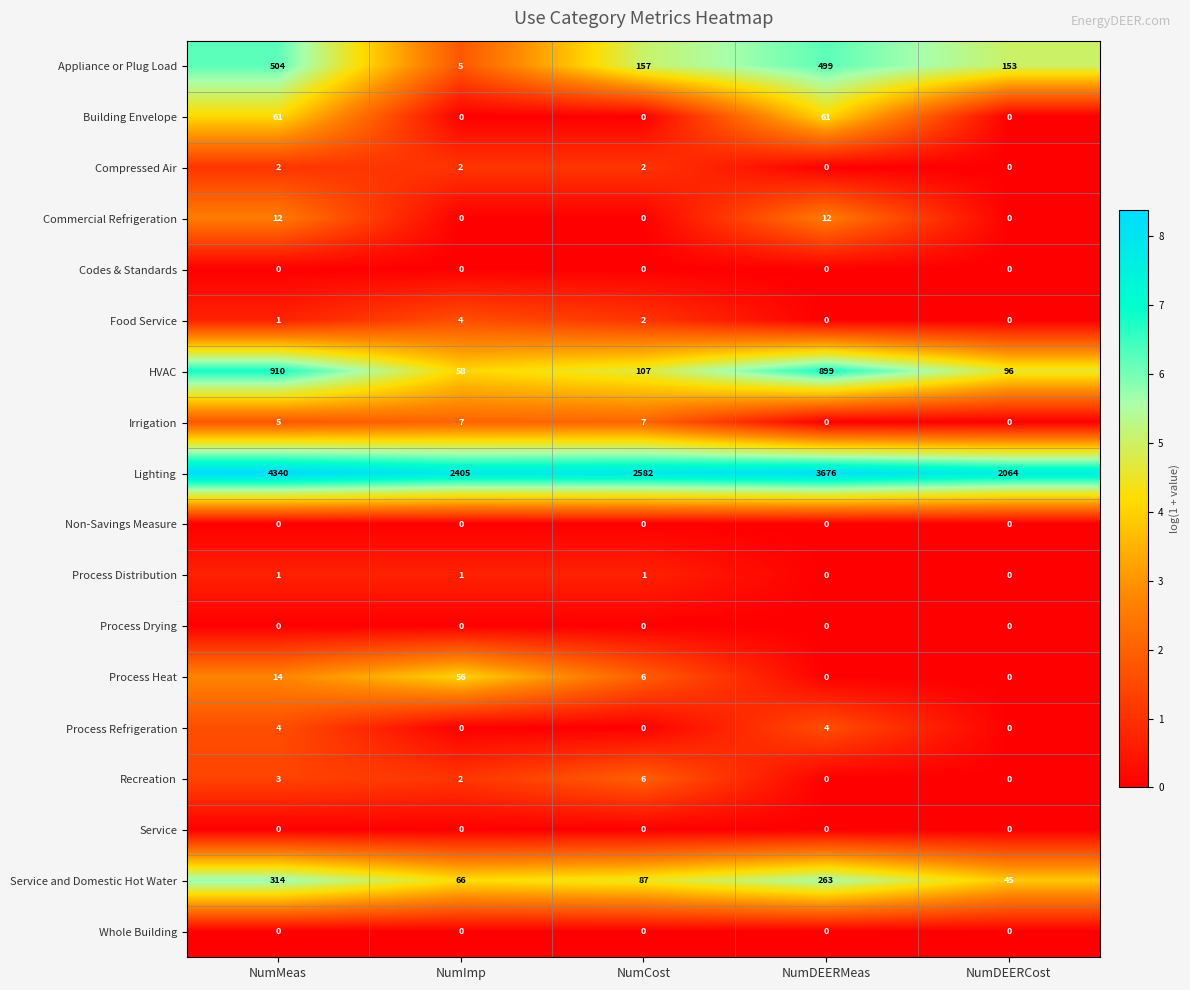

Count the number of data series in this chart.

18